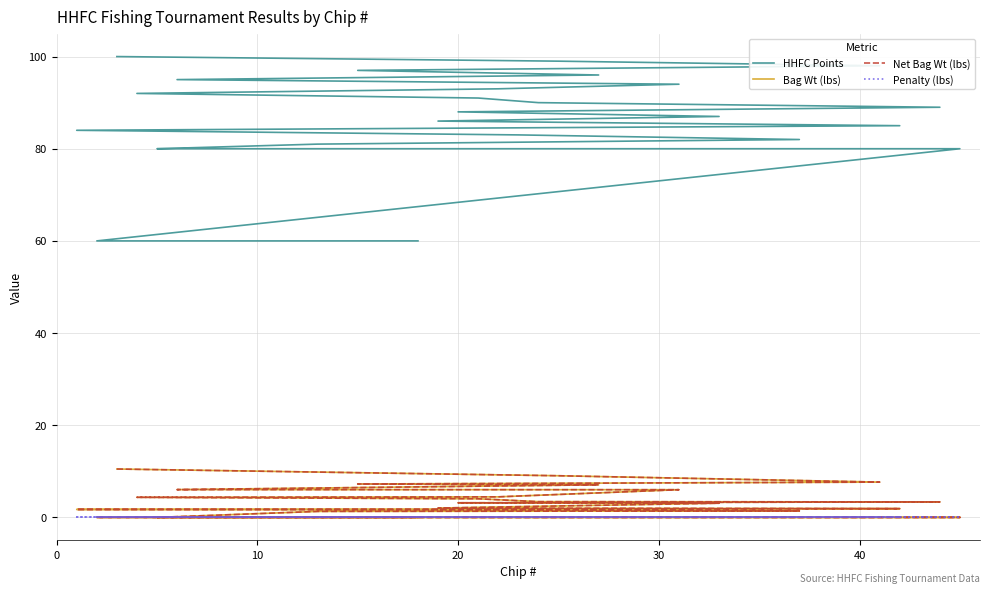

Reading left to right, extract all data points from this chart.

HHFC Points: 100.0	99.0	98.0	97.0	96.0	95.0	94.0	93.0	92.0	91.0	90.0	89.0	88.0	87.0	86.0	85.0	84.0	83.0	82.0	81.0	80.0	80.0	80.0	80.0	80.0	80.0	80.0	80.0	80.0	80.0	80.0	80.0	80.0	80.0	80.0	80.0	60.0	60.0	60.0	60.0
Bag Wt (lbs): 10.5	9.0	7.7	7.2	7.1	6.0	6.0	4.5	4.4	4.0	3.4	3.4	3.2	3.1	2.0	1.9	1.7	1.6	1.4	1.3	0.0	0.0	0.0	0.0	0.0	0.0	0.0	0.0	0.0	0.0	0.0	0.0	0.0	0.0	0.0	0.0	0.0	0.0	0.0	0.0
Net Bag Wt (lbs): 10.5	9.0	7.7	7.2	7.1	6.0	6.0	4.5	4.4	4.0	3.4	3.4	3.2	3.1	2.0	1.9	1.7	1.6	1.4	1.3	0.0	0.0	0.0	0.0	0.0	0.0	0.0	0.0	0.0	0.0	0.0	0.0	0.0	0.0	0.0	0.0	0.0	0.0	0.0	0.0
Penalty (lbs): 0.0	0.0	0.0	0.0	0.0	0.0	0.0	0.0	0.0	0.0	0.0	0.0	0.0	0.0	0.0	0.0	0.0	0.0	0.0	0.0	0.0	0.0	0.0	0.0	0.0	0.0	0.0	0.0	0.0	0.0	0.0	0.0	0.0	0.0	0.0	0.0	0.0	0.0	0.0	0.0